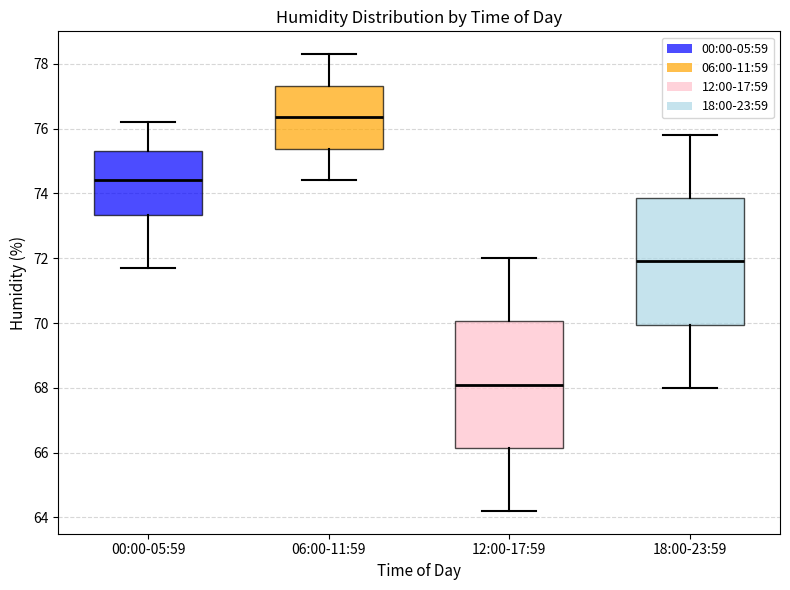

Reading left to right, read every box against the y-axis: the position of its median line, the range the box covers, and the ends of its whiskers. The values are not printed on the chart, so give them approximately, as read against the axis.

00:00-05:59: median 74.4, box 73.4 to 75.4, whiskers 71.8 to 76.2
06:00-11:59: median 76.4, box 75.4 to 77.4, whiskers 74.4 to 78.4
12:00-17:59: median 68.2, box 66.2 to 70.0, whiskers 64.2 to 72.0
18:00-23:59: median 72.0, box 70.0 to 73.8, whiskers 68.0 to 75.8